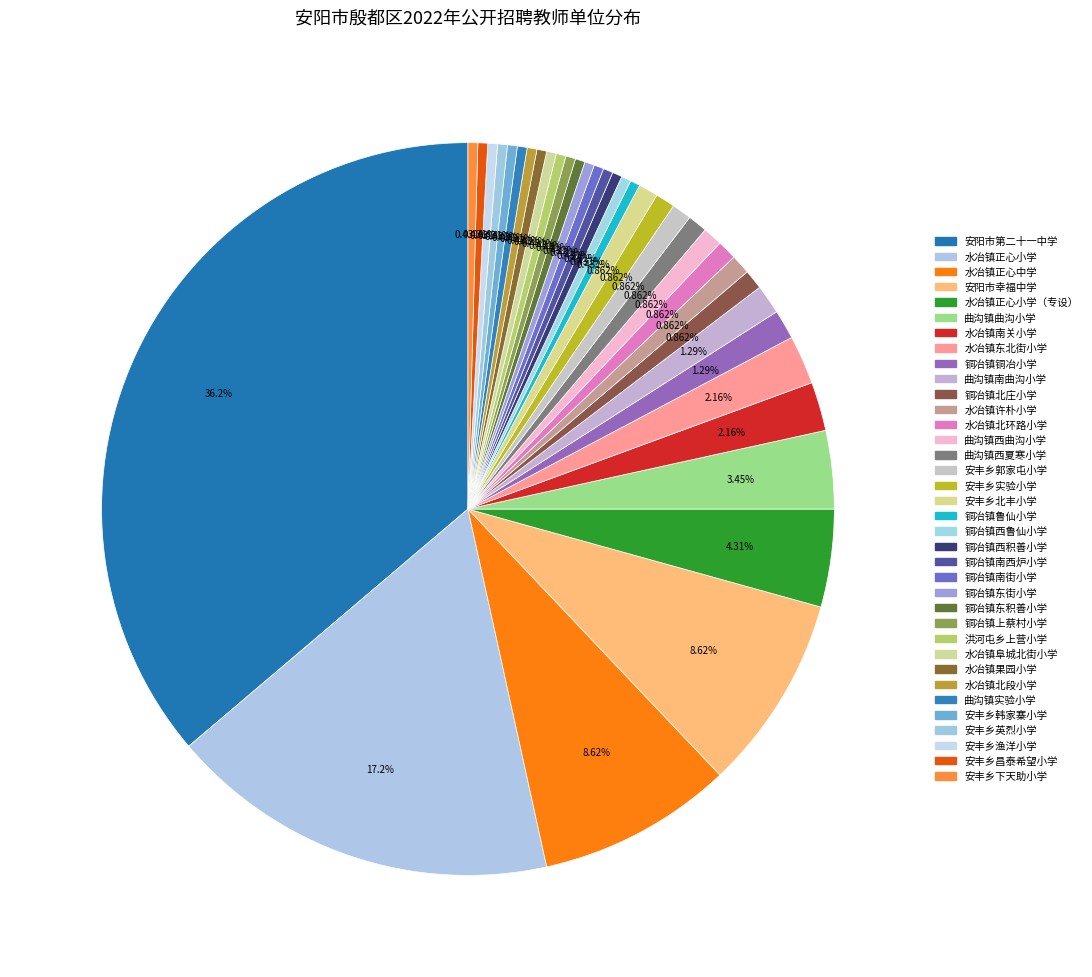

To the nearest percent, what is the difference between the largest and smallest slice percentages?

36%